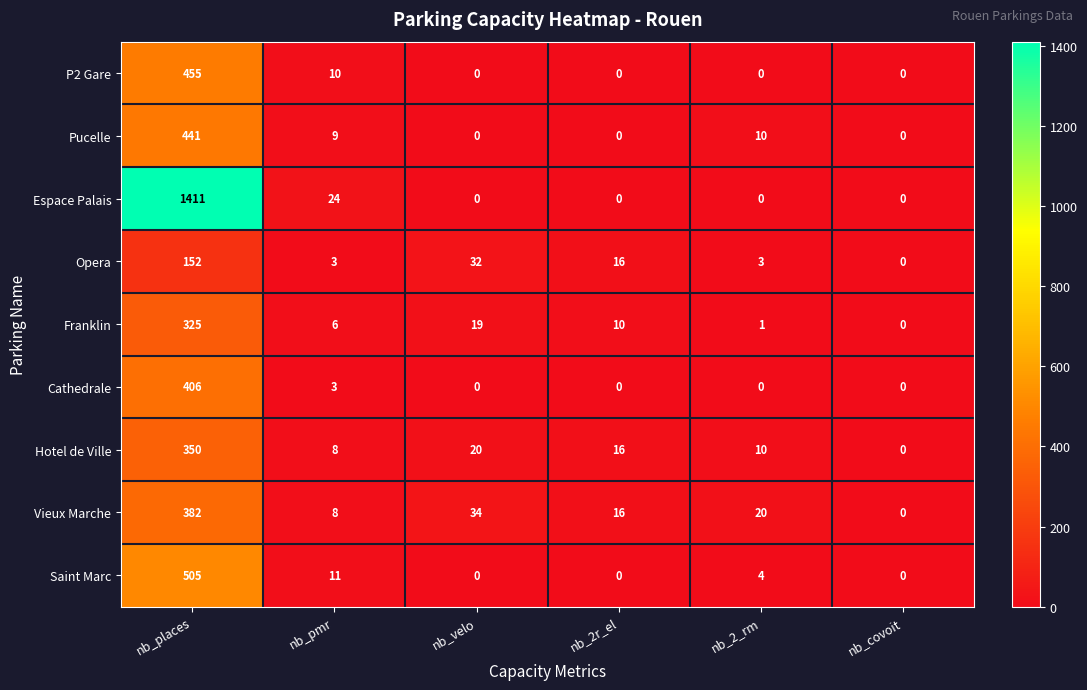

What is the difference between the second highest and second lowest values in the Franklin series?

18